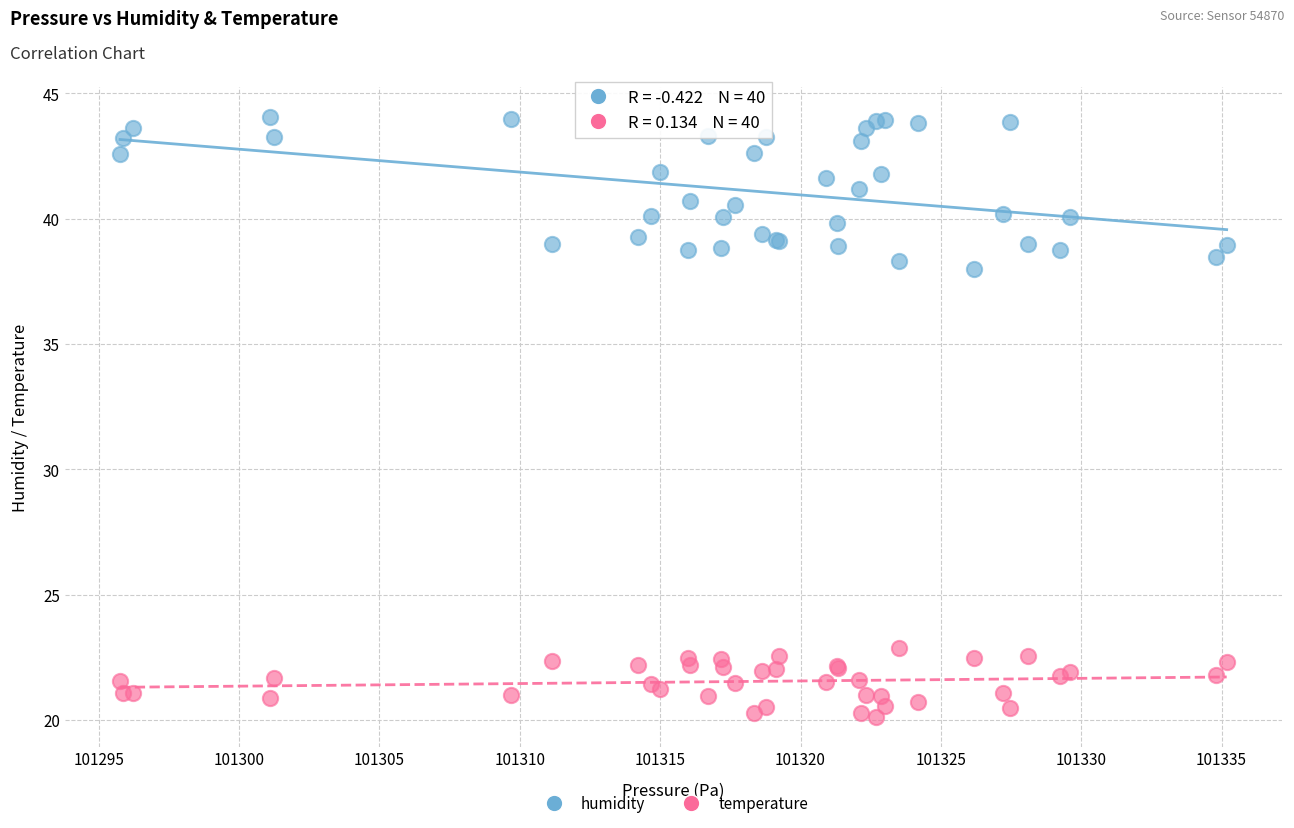

Which series has the widest spread of Y values?

humidity